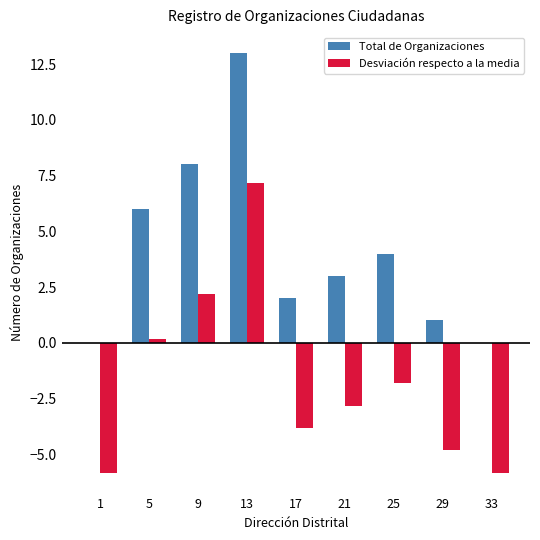

How many values in Desviación respecto a la media are above zero?

3